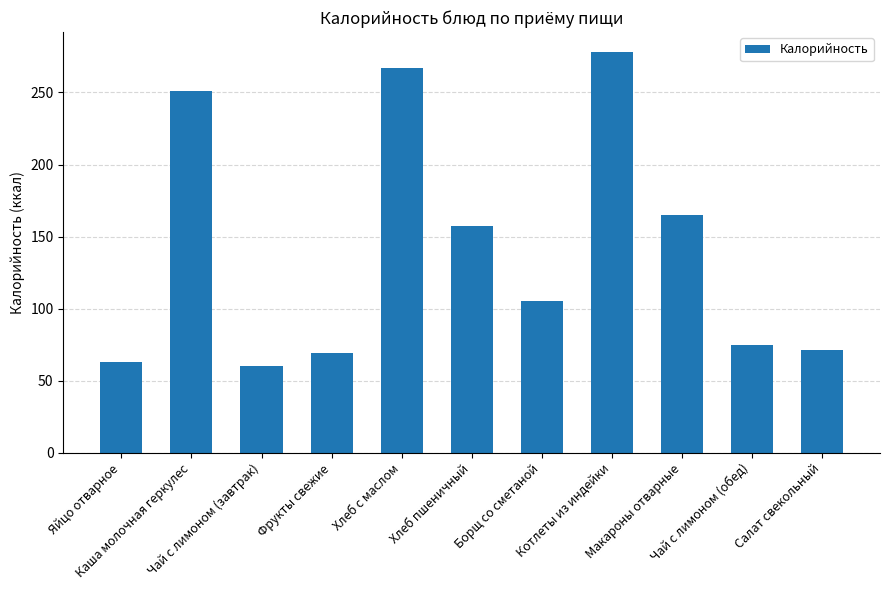

The chart shows a value of 267 at Хлеб с маслом. True or false?

True